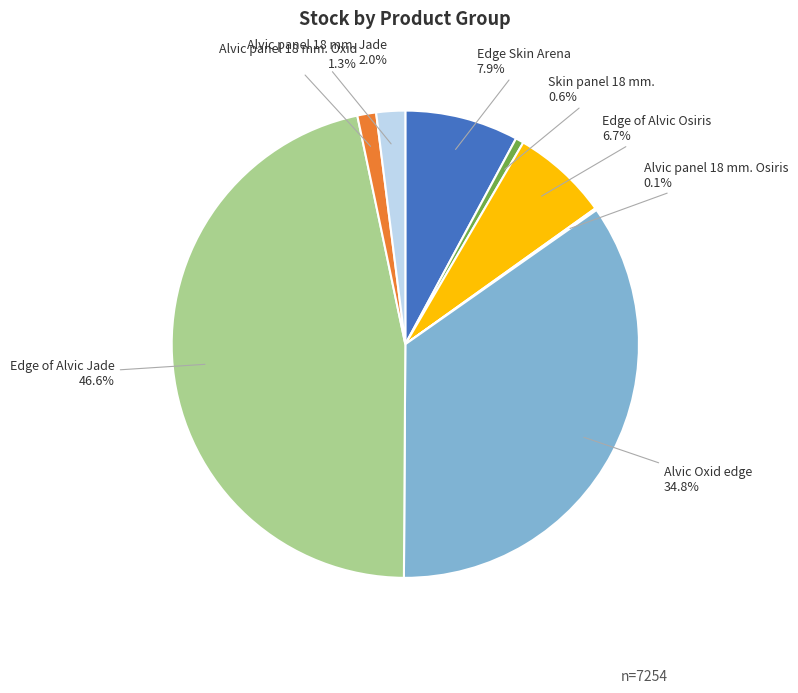

To the nearest percent, what percentage of the pie is Alvic Oxid edge?

35%